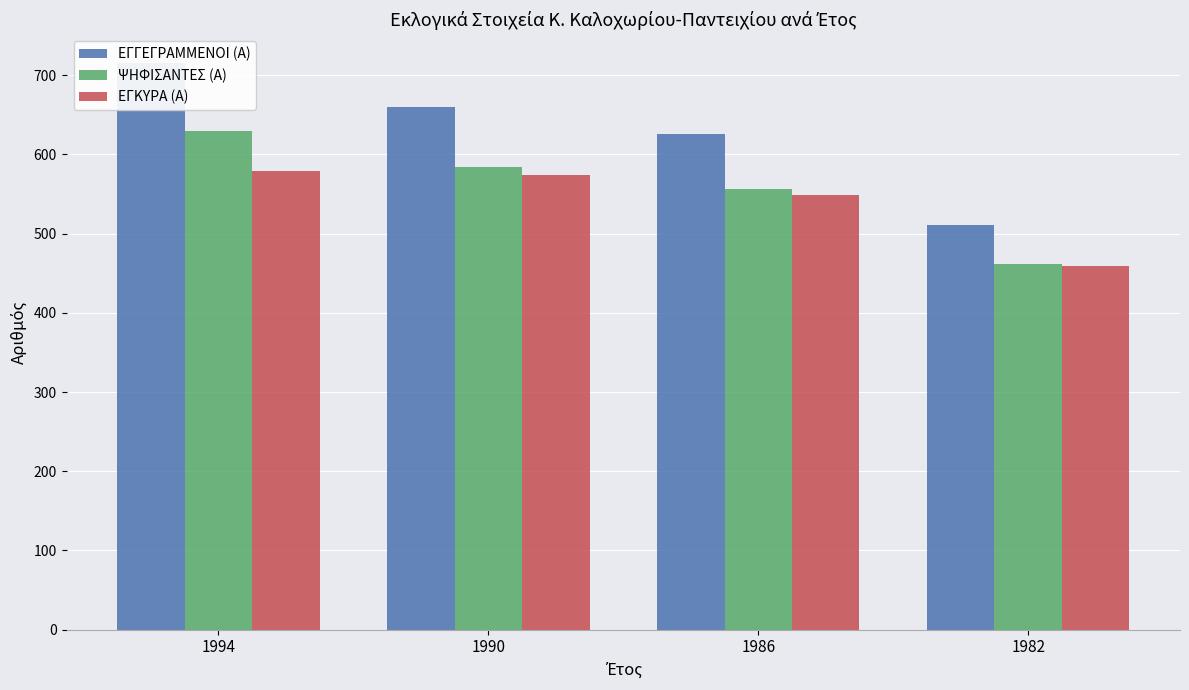

How many bars are there in total?

12